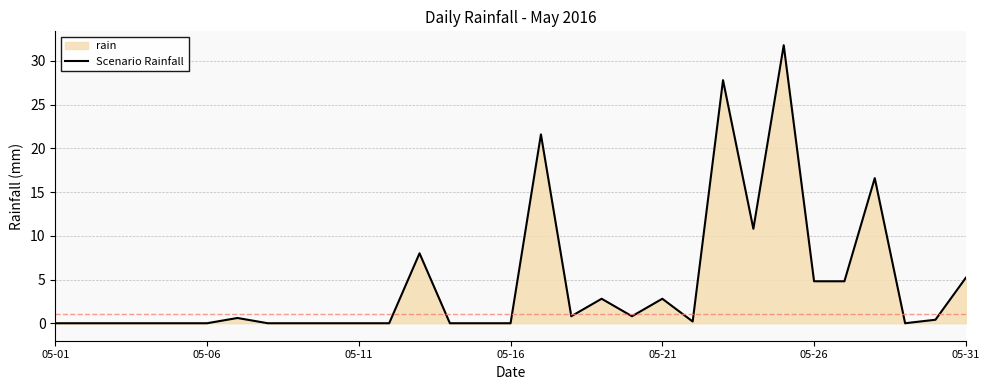

What is the difference between the second highest and second lowest values?

27.8